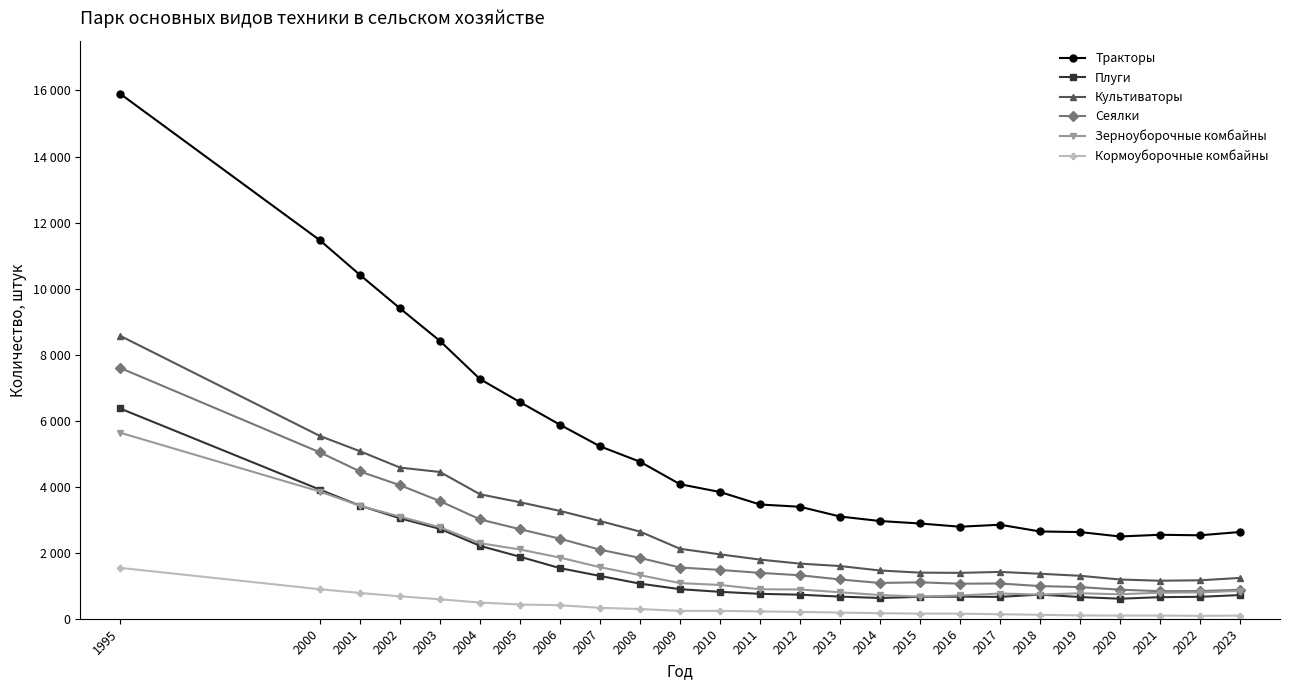

At which label is Тракторы closest to 9197?

2002